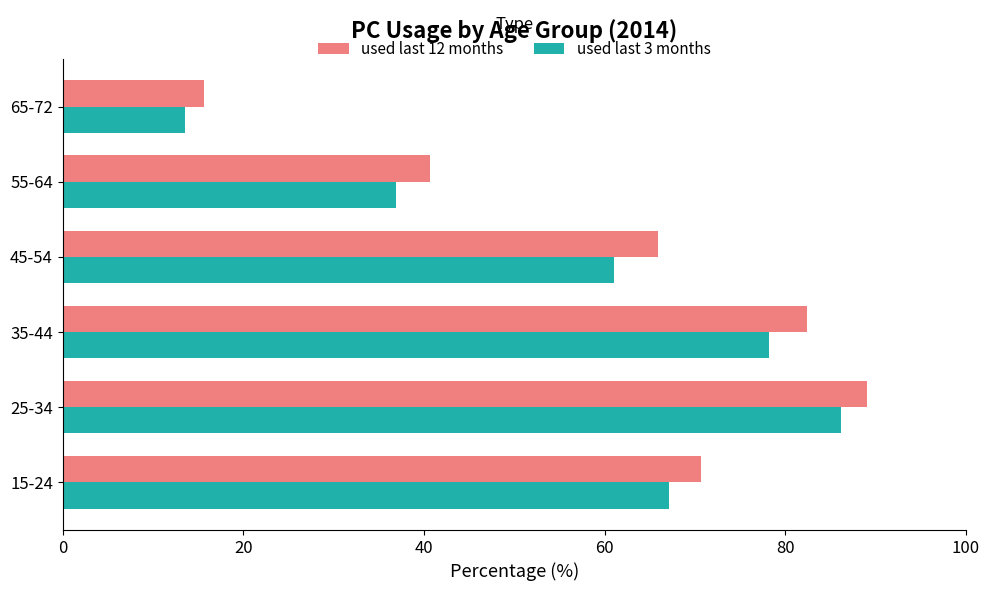

Is it true that used last 3 months equals 88.1 at 15-24?

False